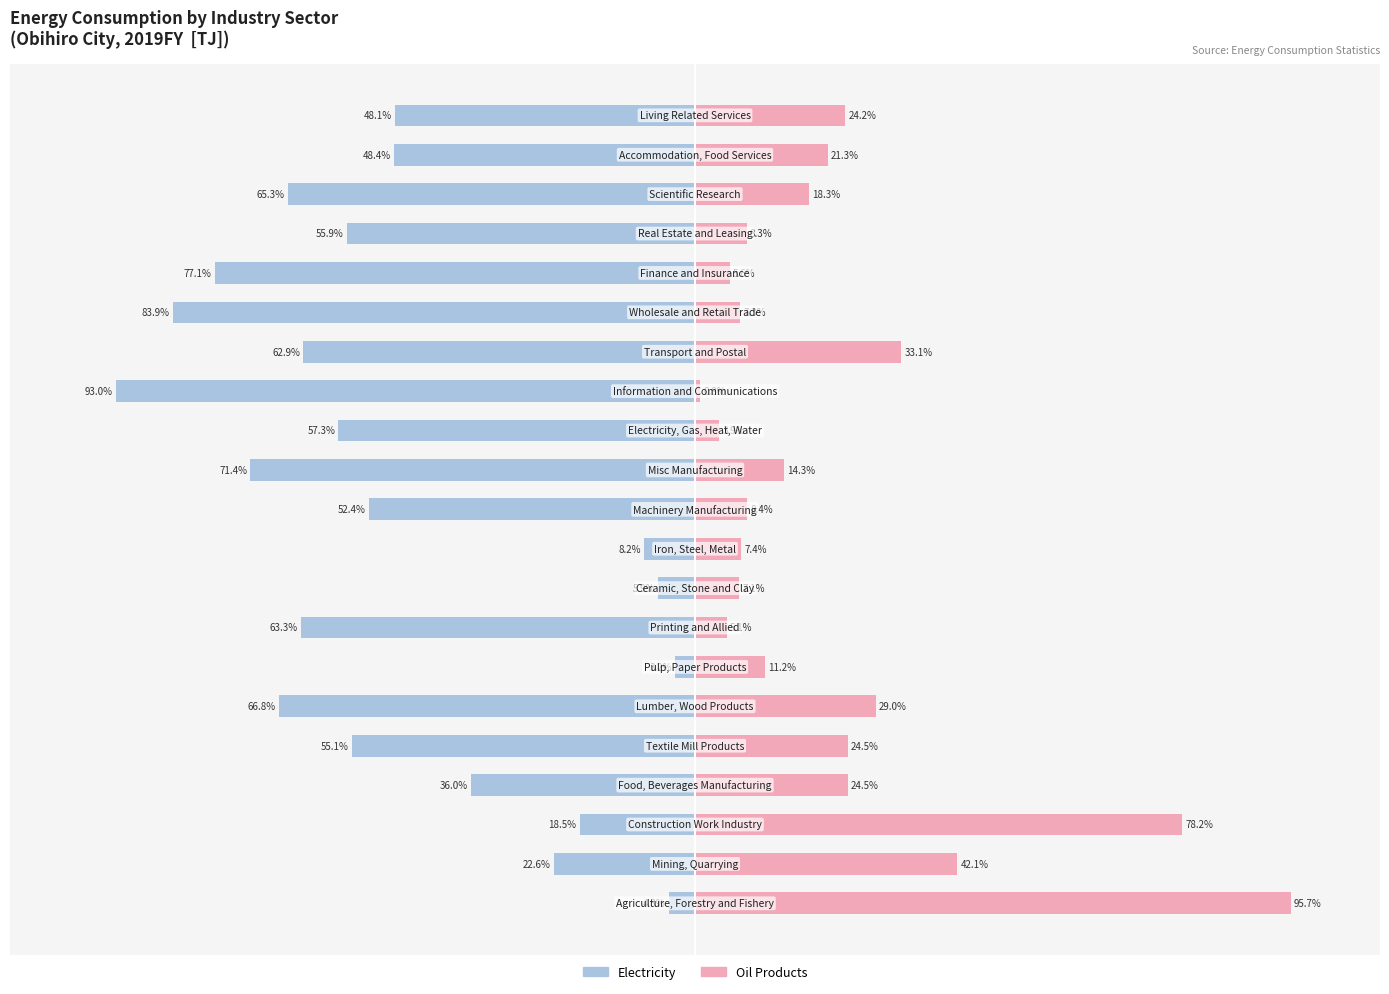

Between 15 and 75, which is larger?

75